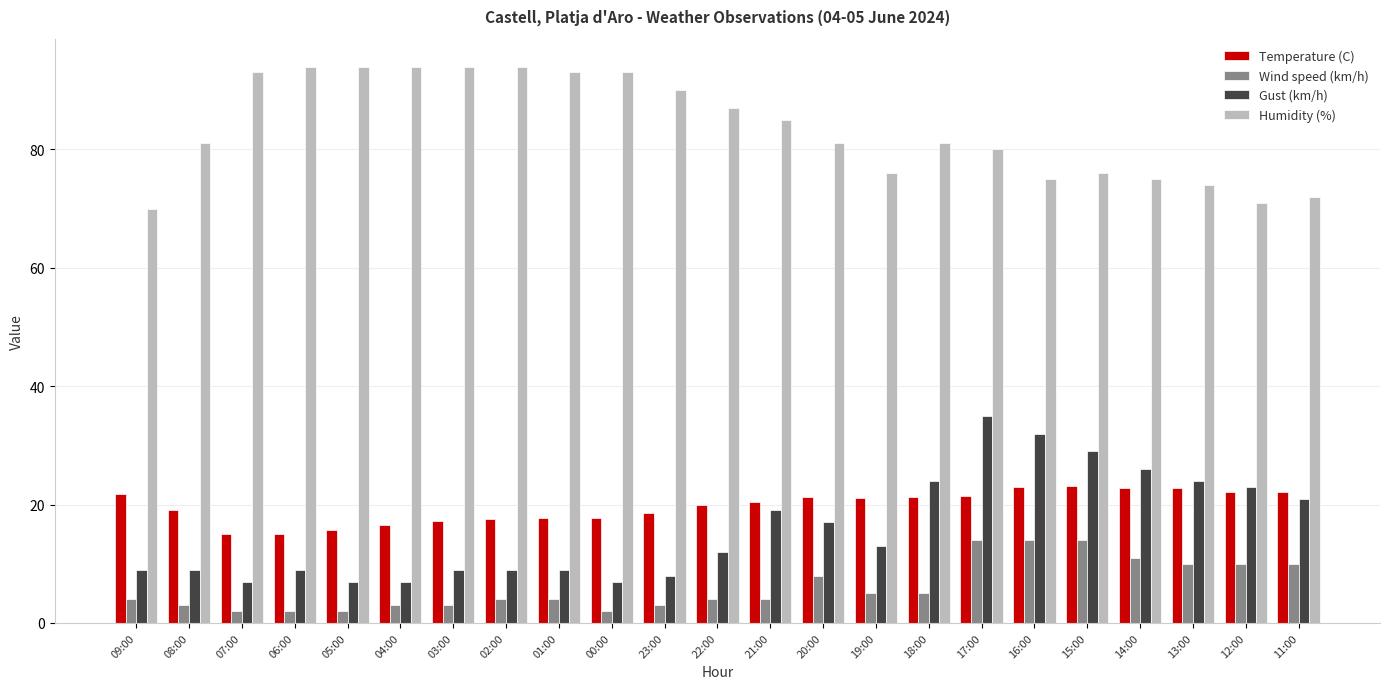

True or false: Humidity (%) has a value of 81.0 at 18:00.

True